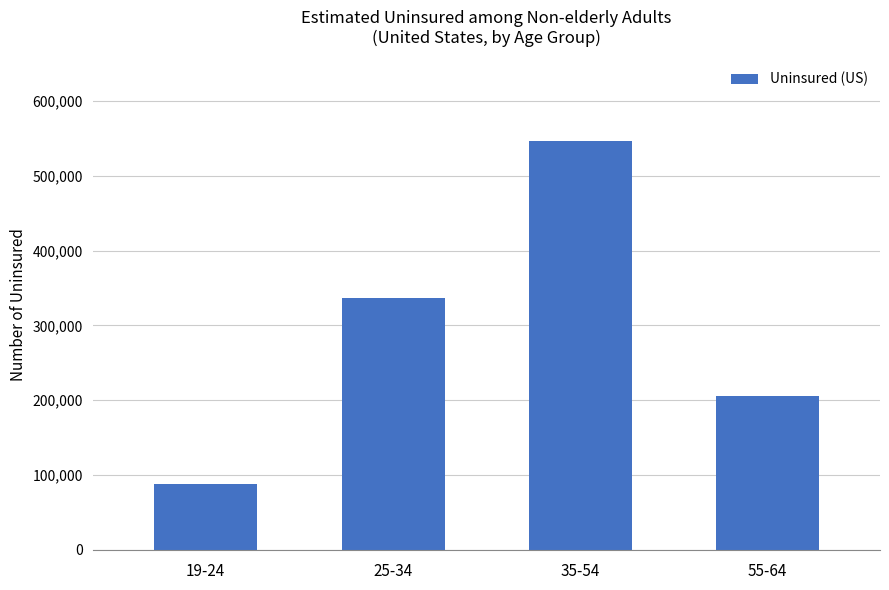

Does the chart contain stacked bars?

No